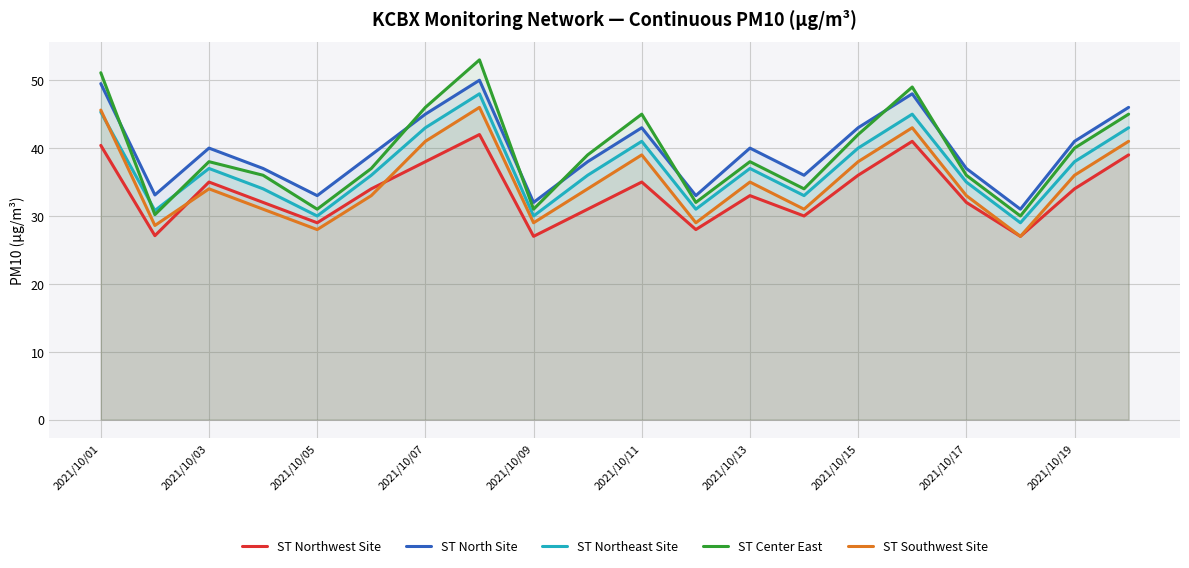

Reading left to right, what are all the values shown in this chart?

ST Northwest Site: 40.4	27.1	35.0	32.0	29.0	34.0	38.0	42.0	27.0	31.0	35.0	28.0	33.0	30.0	36.0	41.0	32.0	27.0	34.0	39.0
ST North Site: 49.5	33.1	40.0	37.0	33.0	39.0	45.0	50.0	32.0	38.0	43.0	33.0	40.0	36.0	43.0	48.0	37.0	31.0	41.0	46.0
ST Northeast Site: 45.3	30.8	37.0	34.0	30.0	36.0	43.0	48.0	30.0	36.0	41.0	31.0	37.0	33.0	40.0	45.0	35.0	29.0	38.0	43.0
ST Center East: 51.1	30.2	38.0	36.0	31.0	37.0	46.0	53.0	31.0	39.0	45.0	32.0	38.0	34.0	42.0	49.0	36.0	30.0	40.0	45.0
ST Southwest Site: 45.6	28.6	34.0	31.0	28.0	33.0	41.0	46.0	29.0	34.0	39.0	29.0	35.0	31.0	38.0	43.0	33.0	27.0	36.0	41.0